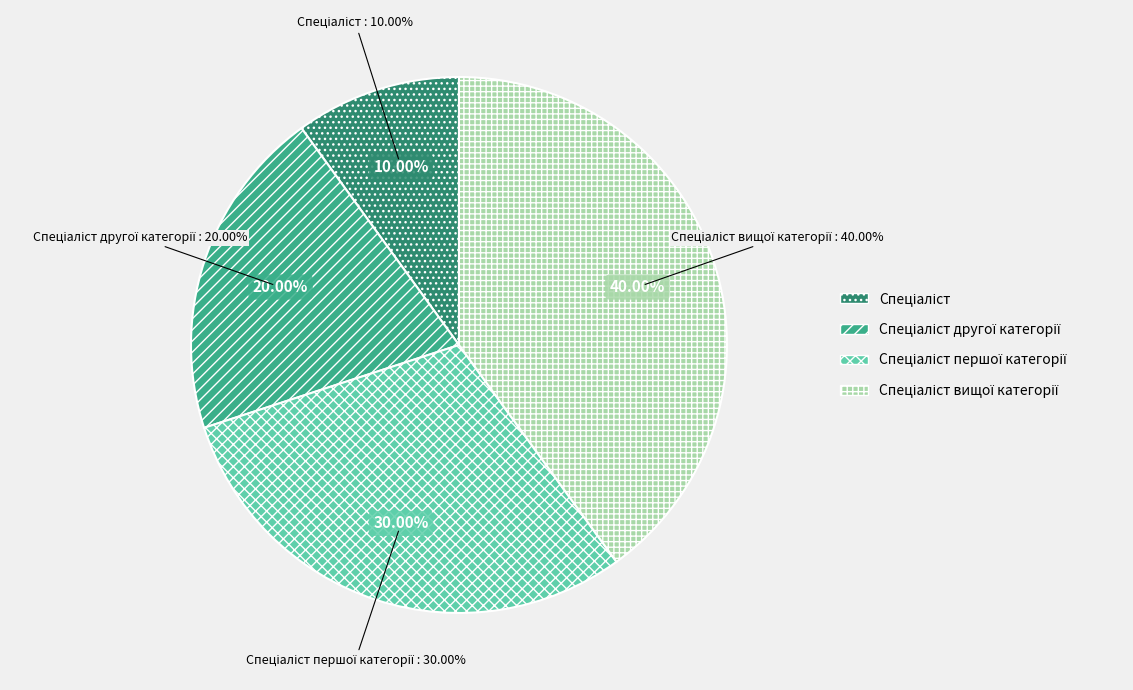

What is the ratio of the value at Спеціаліст першої категорії to the value at Спеціаліст вищої категорії?

0.8